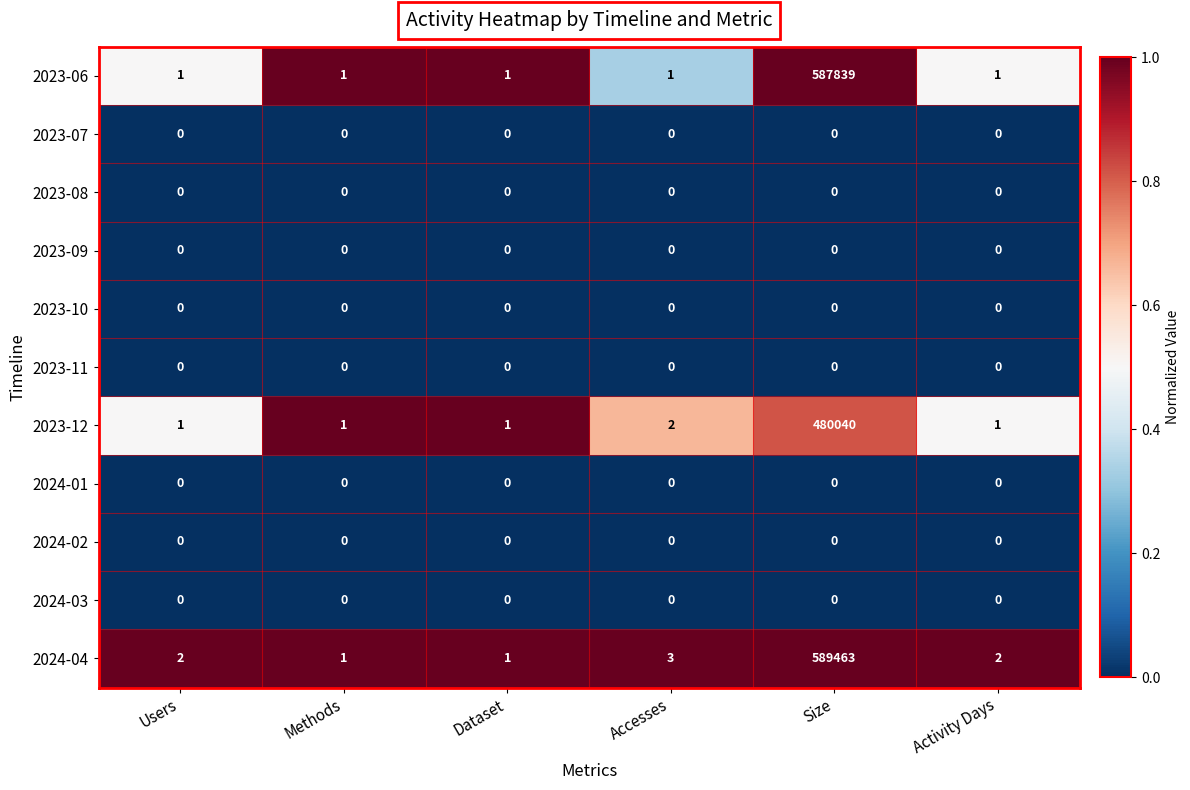

Which series changed the most between Accesses and Size?

2024-04